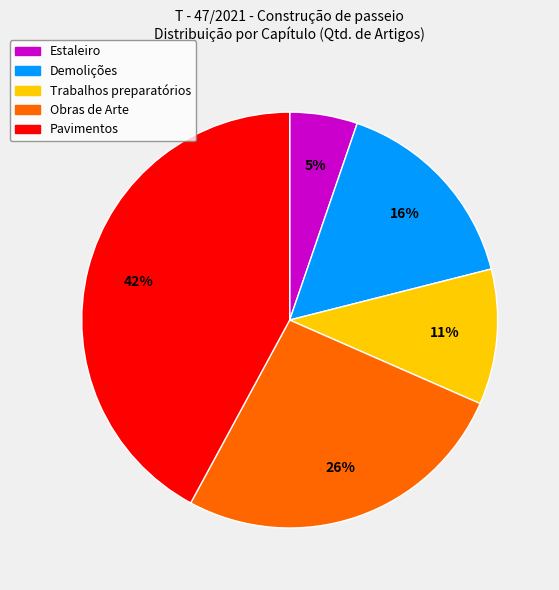

Do Estaleiro and Pavimentos together represent more than half of the pie?

No